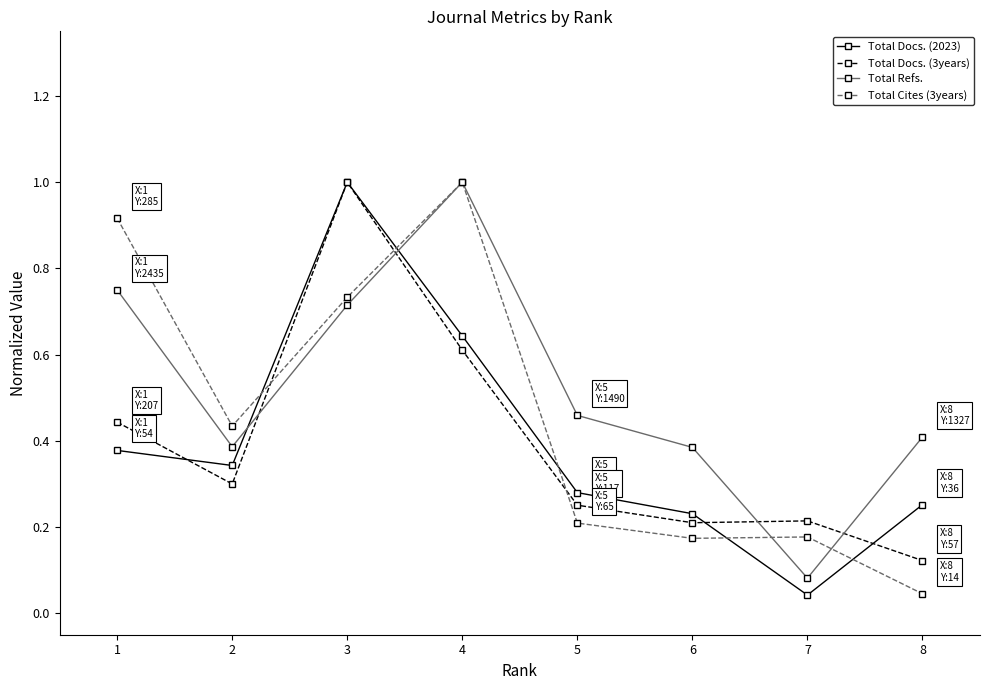

The Total Refs. series shows 1.0 at 3. True or false?

False